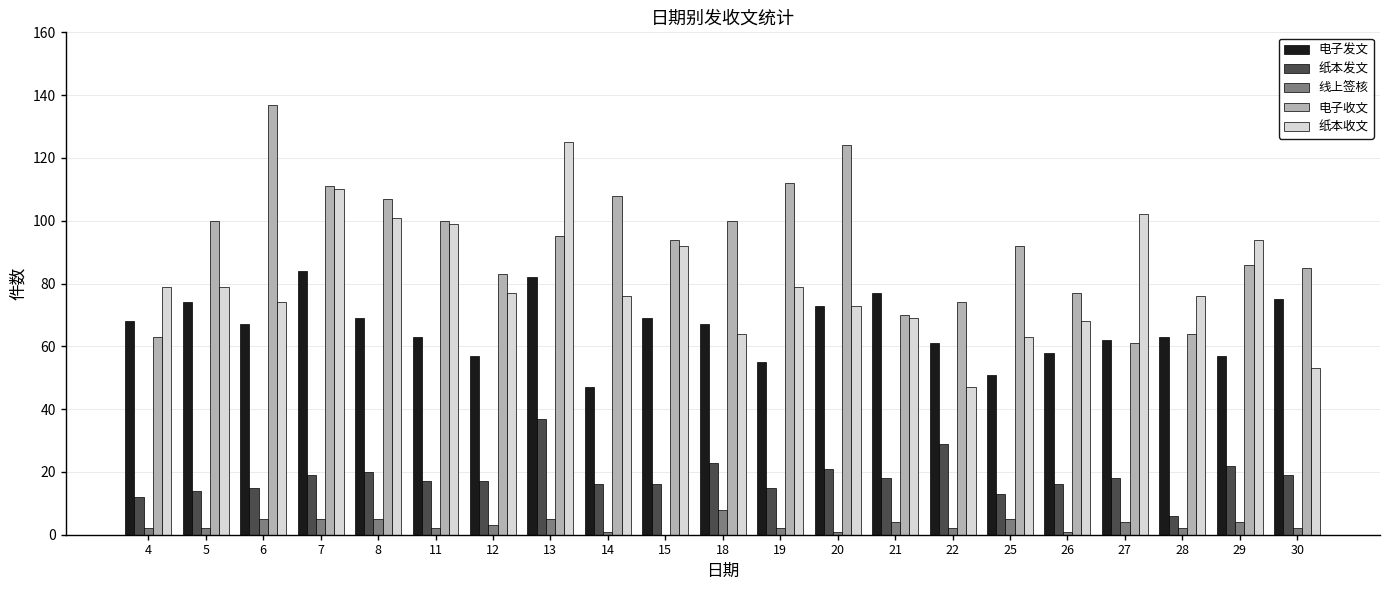

Is the value of 线上签核 at 11 greater than the value of 纸本收文 at 13?

No